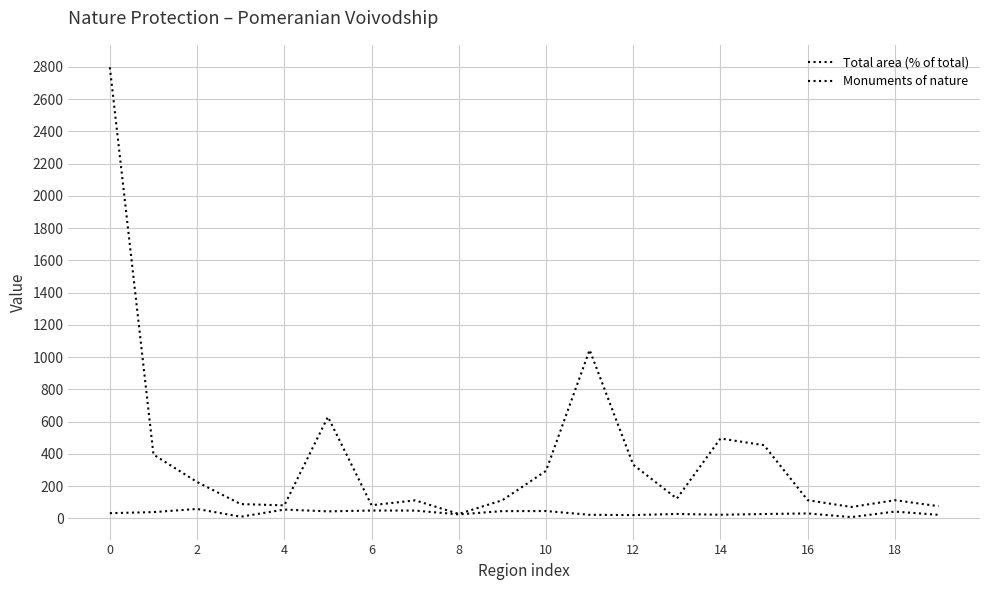

How many series are shown in this chart?

2